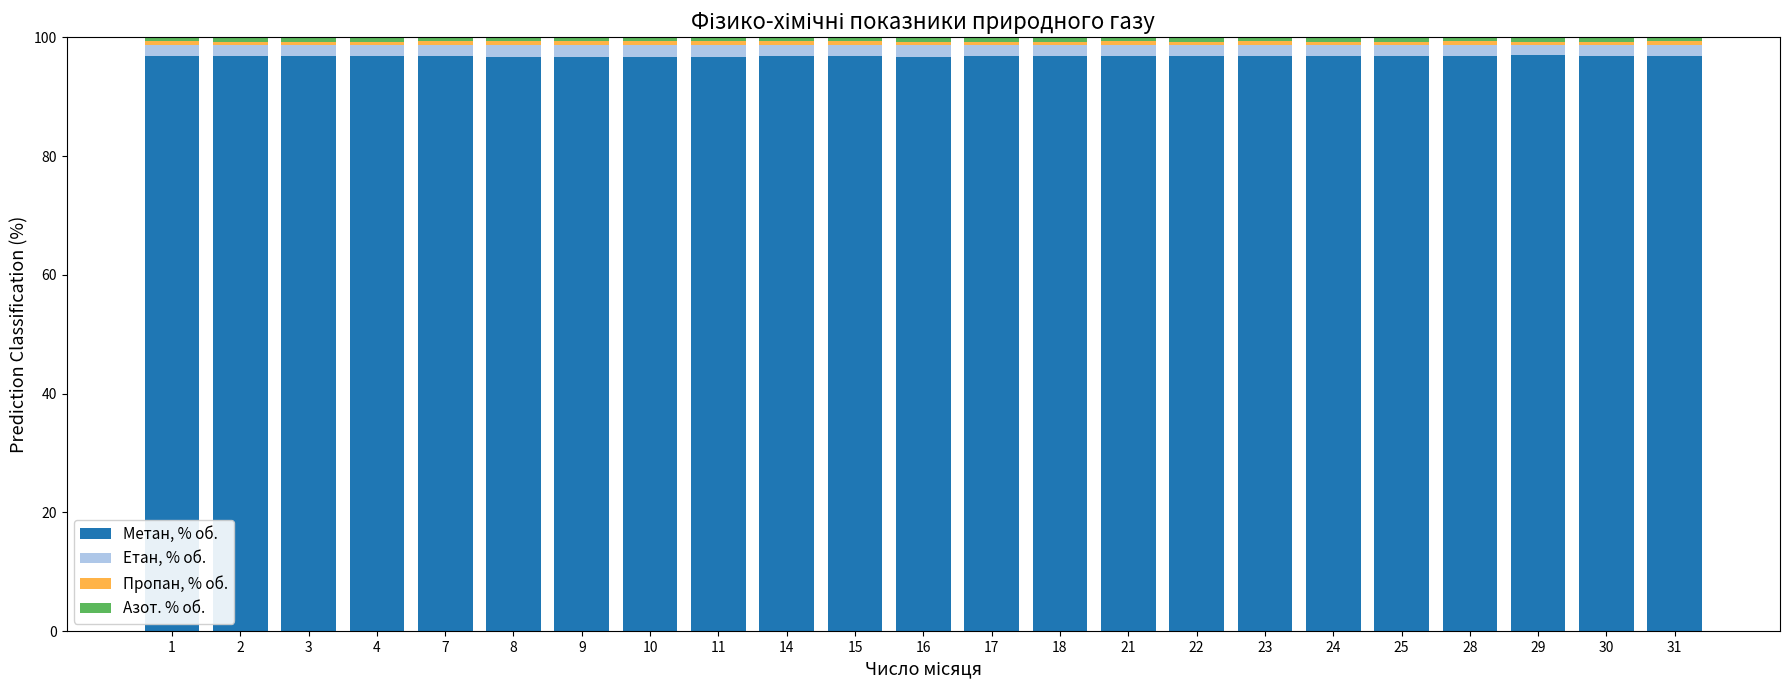

The Метан, % об. series shows 46.9 at 30. True or false?

False